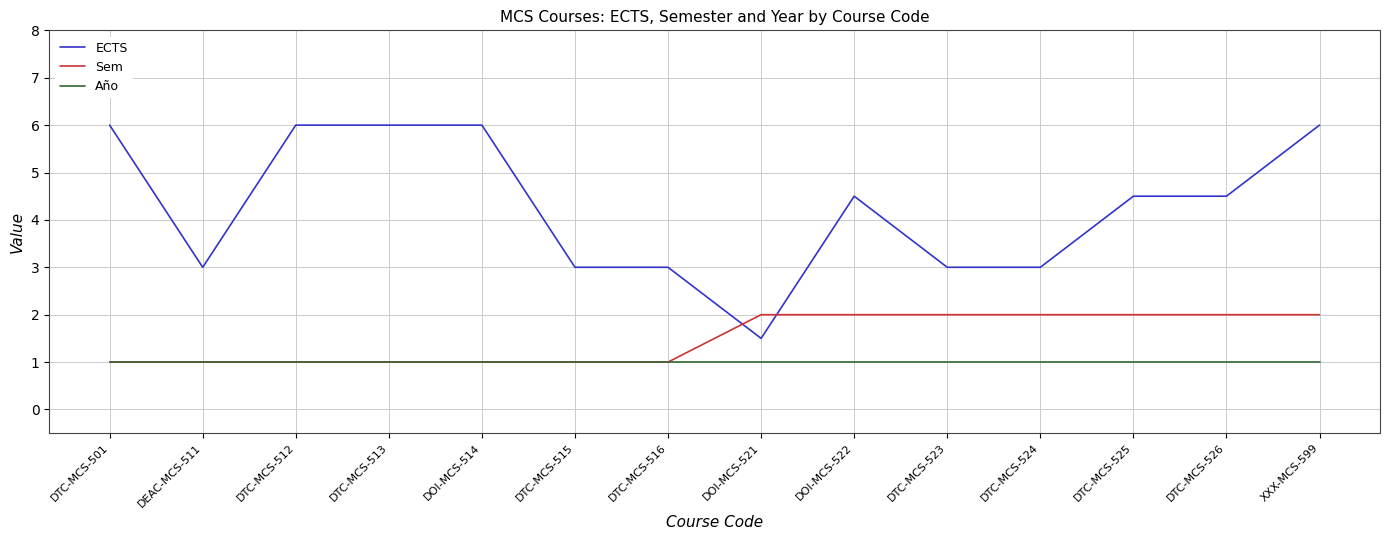

What position from the left is DTC-MCS-513?

4